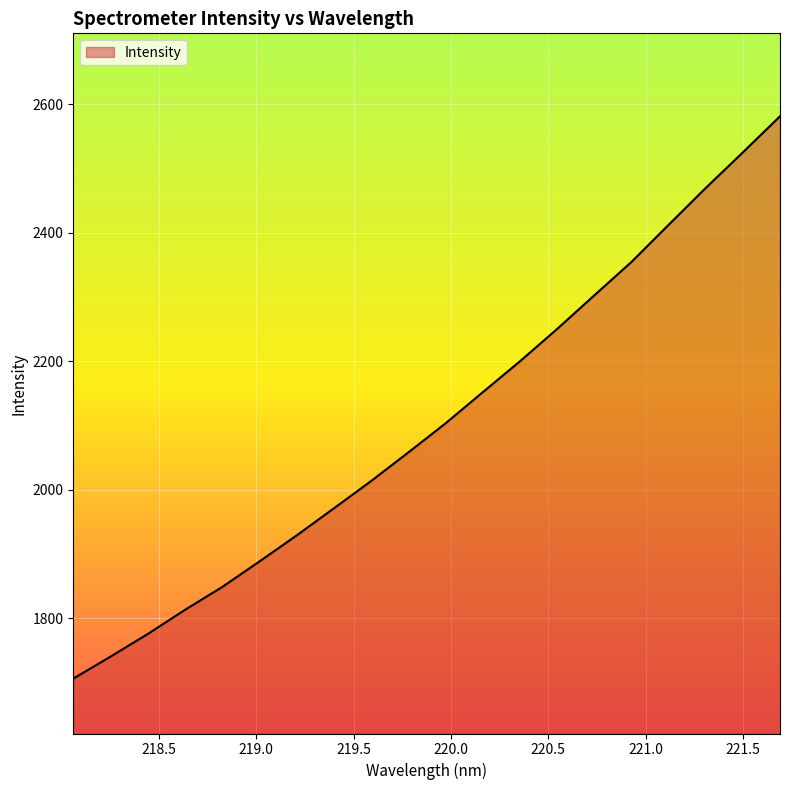

Reading left to right, transcribe all the data shown in this chart.

1706.4	1740.7	1775.9	1813.4	1848.9	1888.6	1929.1	1971.2	2013.6	2058.1	2103.3	2151.7	2199.8	2250.1	2302.4	2354.4	2412.1	2469.5	2525.0	2581.1